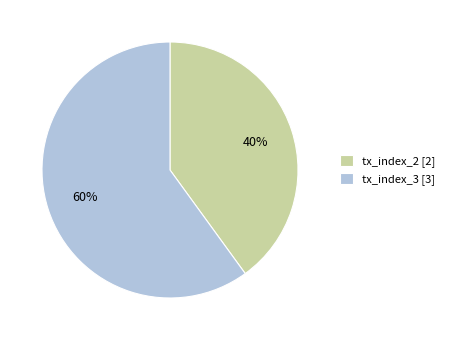

To the nearest percent, what portion does tx_index_2 represent?

40%